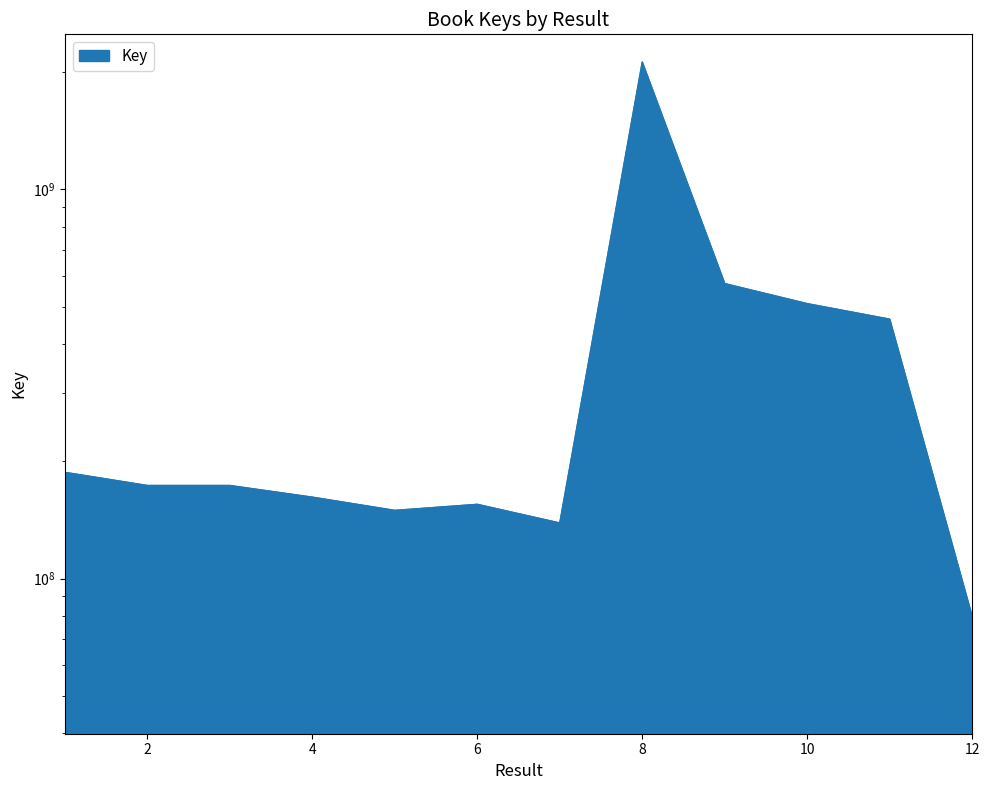

At which category does the chart reach its minimum across all series?

12